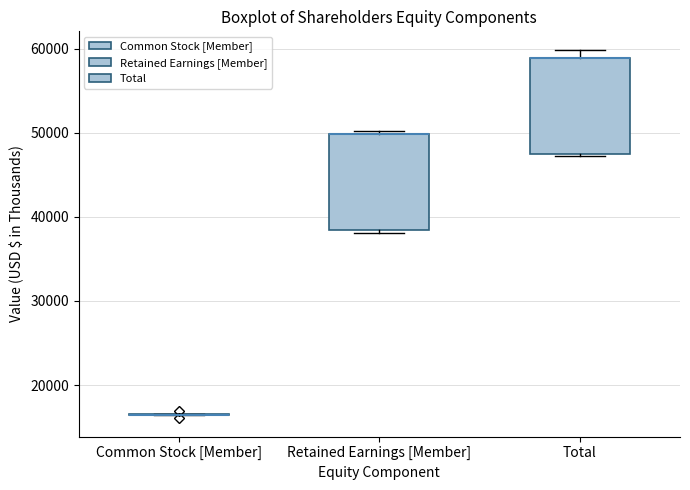

Reading left to right, read every box against the y-axis: the position of its median line, the range the box covers, and the ends of its whiskers. The values are not printed on the chart, so give them approximately, as read against the axis.

Common Stock [Member]: box collapsed to a line at 16000, whiskers 16000 to 17000
Retained Earnings [Member]: median 50000 (drawn on the box's upper edge), box 38000 to 50000, whiskers 38000 (just below the box's lower edge) to 50000 (just above the box's upper edge)
Total: median 59000 (drawn on the box's upper edge), box 47000 to 59000, whiskers 47000 to 60000